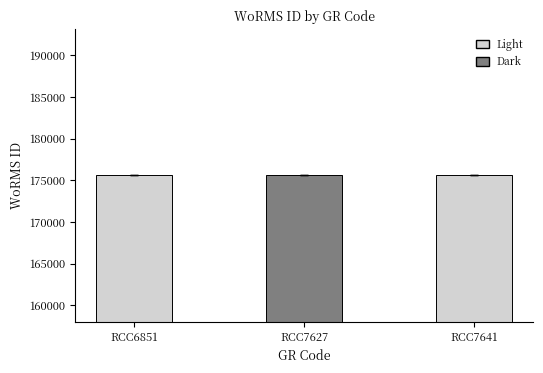

How many data points are less than 175584?

1